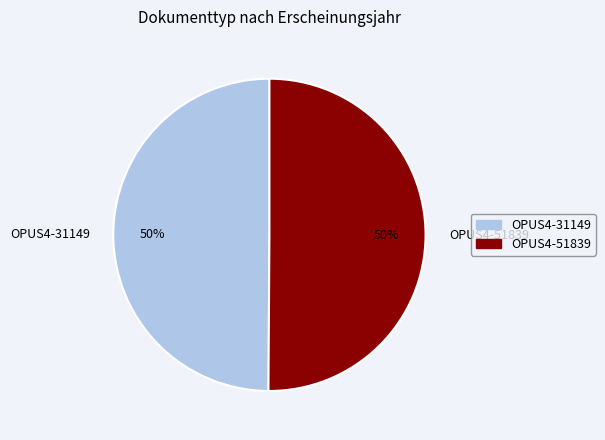

Is the sum of OPUS4-51839 and OPUS4-31149 greater than half?

Yes